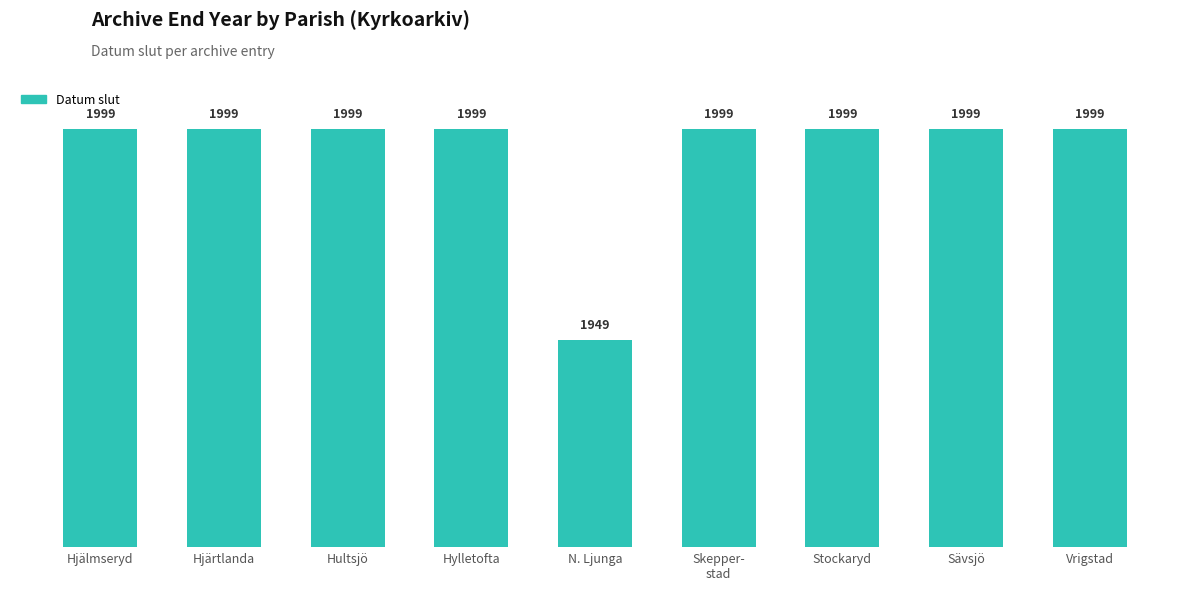

What is the change in value from Hjärtlanda to N. Ljunga?

-50